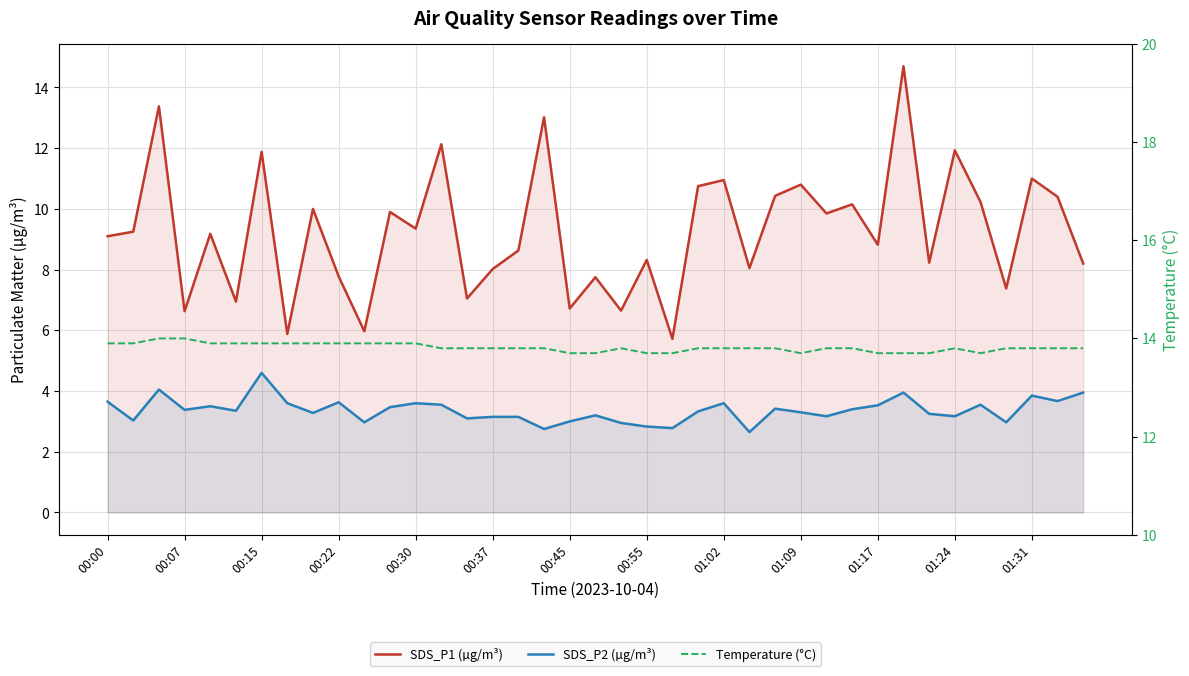

Read the SDS_P1 (µg/m³) value at 32.

8.2